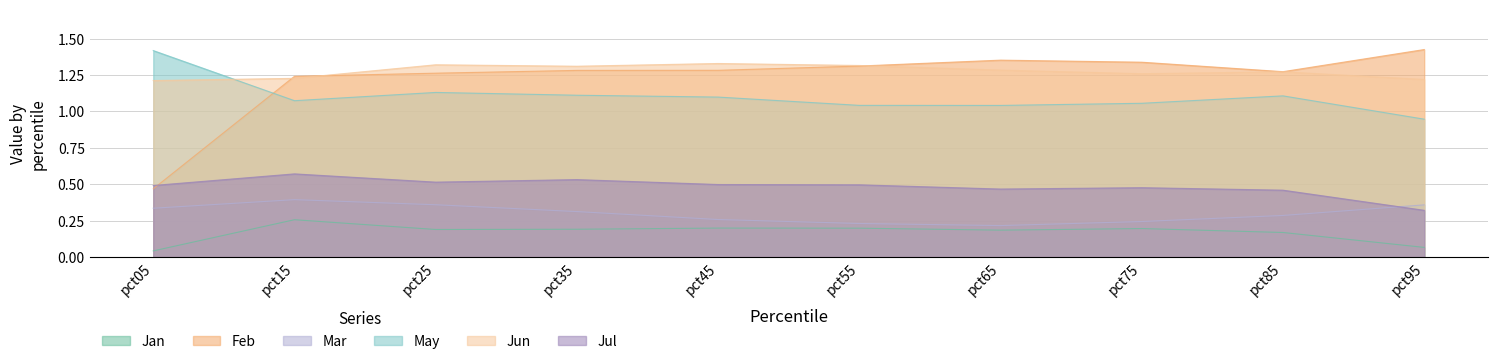

List the labels in order of Jul value, largest first.

pct15, pct35, pct25, pct45, pct55, pct05, pct75, pct65, pct85, pct95